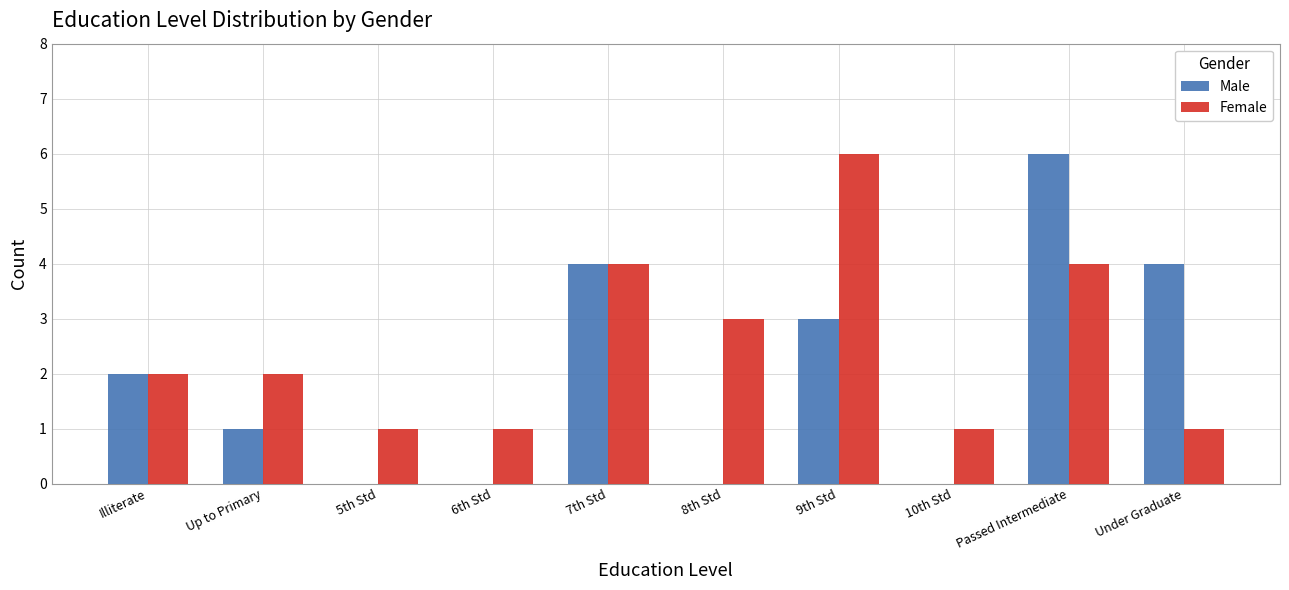

Count the Male values in the range 0 to 4.

9